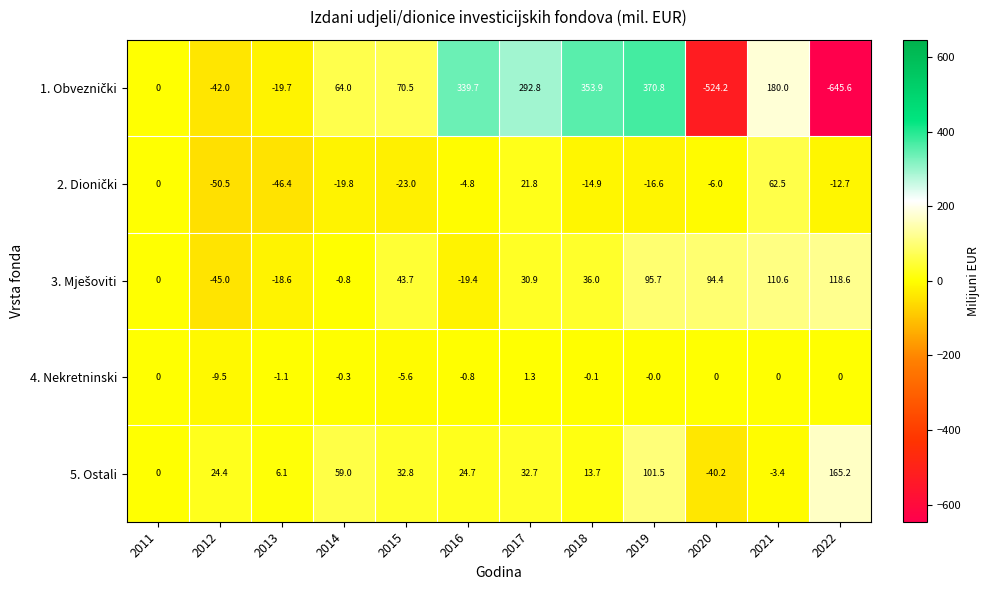

What is the total value across all series at 2018?

388.6